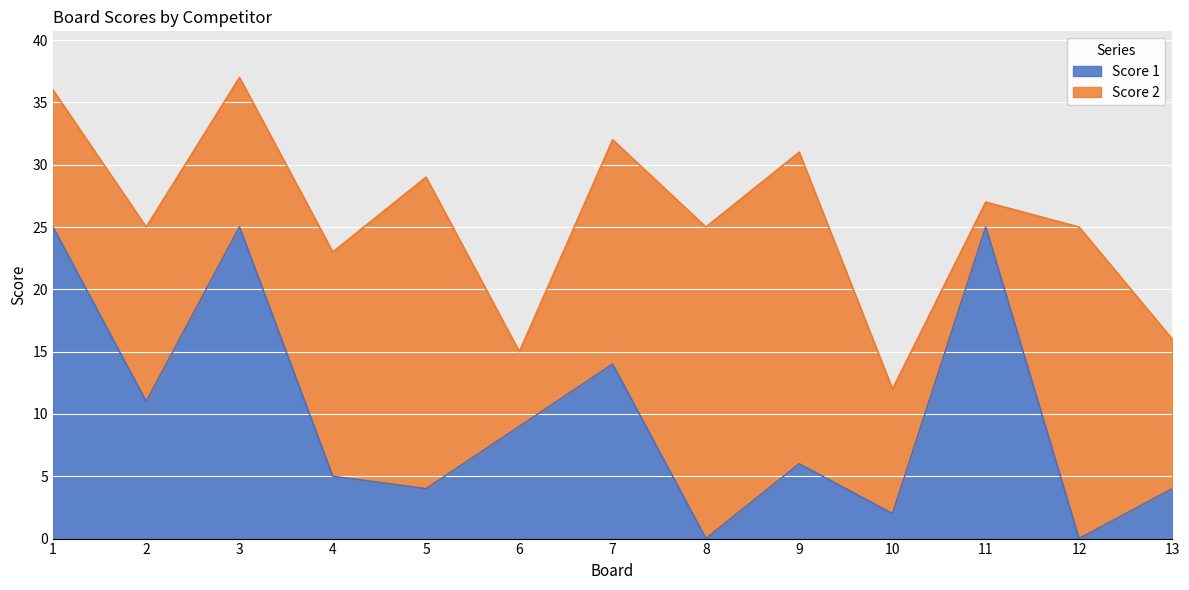

Which category has the lowest value across all series?

8